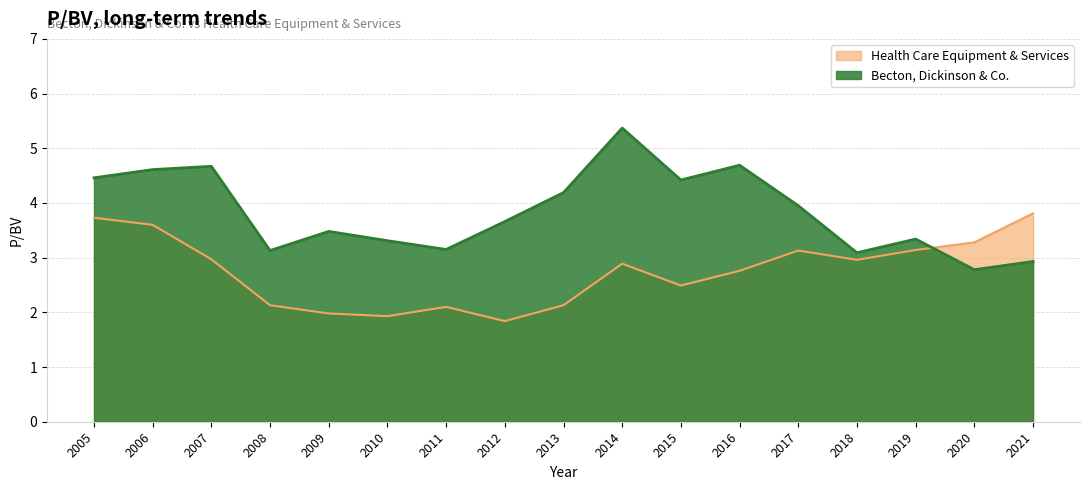

Which series has the largest range (max minus min)?

Becton, Dickinson & Co.